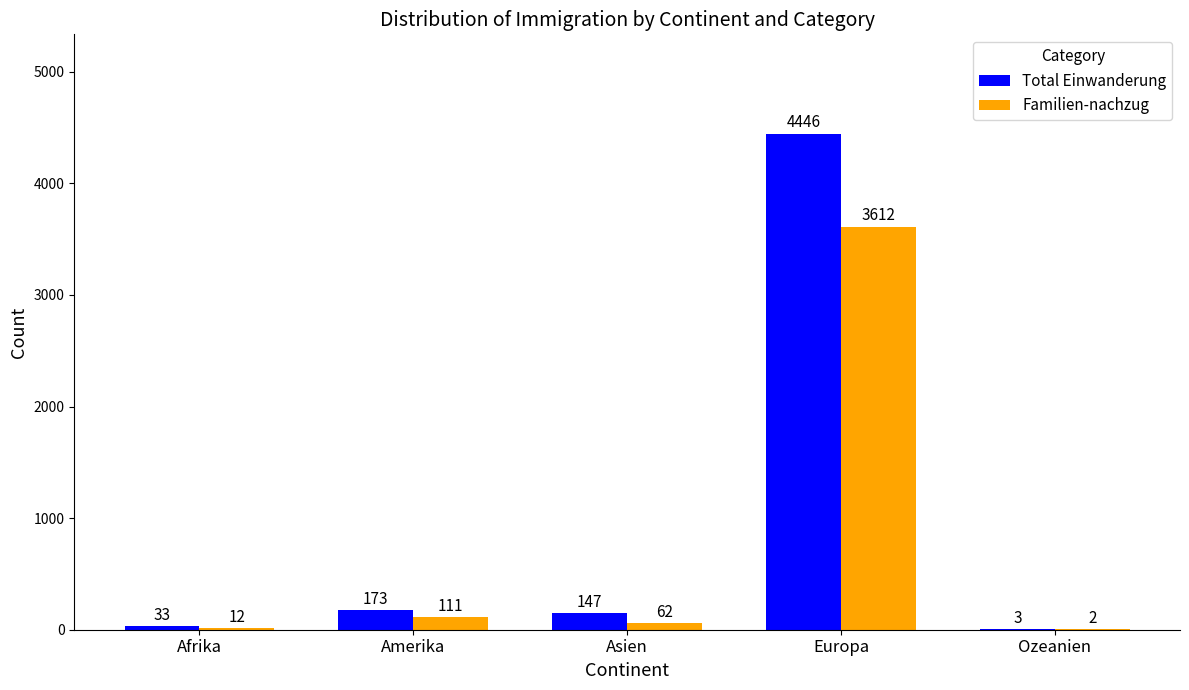

Between Asien and Europa, which series saw the biggest shift?

Total Einwanderung